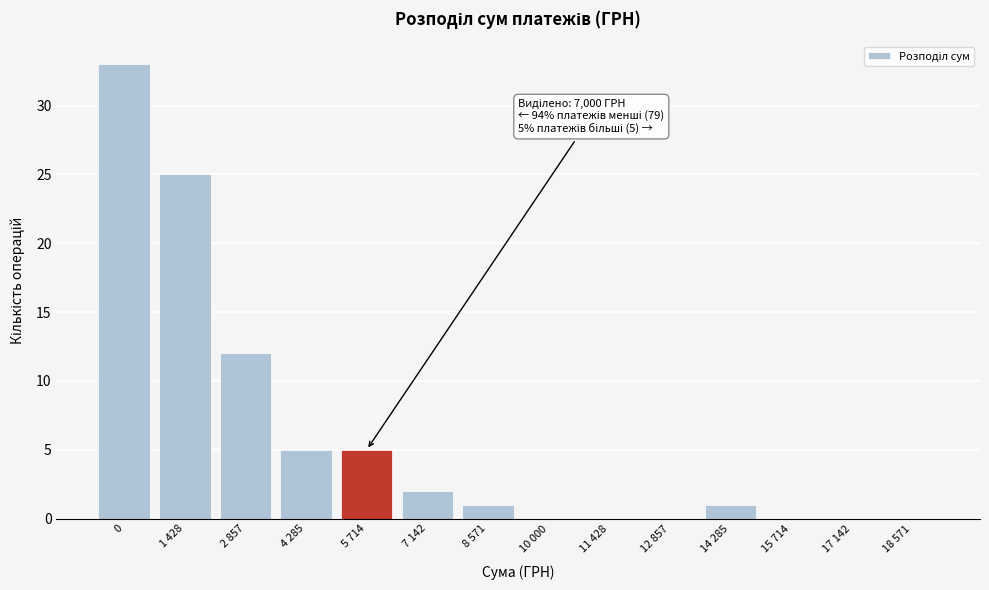

Reading left to right, transcribe all the data shown in this chart.

0=33	1 428=25	2 857=12	4 285=5	5 714=5	7 142=2	8 571=1	10 000=0	11 428=0	12 857=0	14 285=1	15 714=0	17 142=0	18 571=0